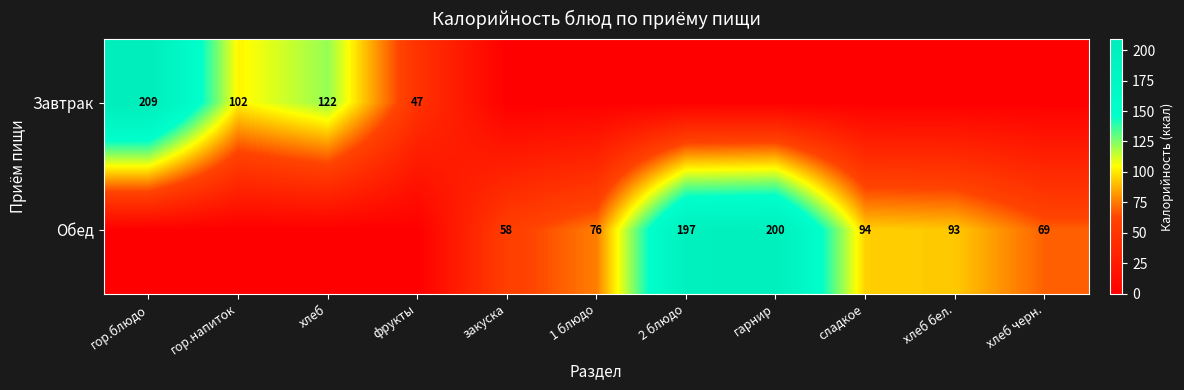

The Завтрак series shows 47 at фрукты. True or false?

True